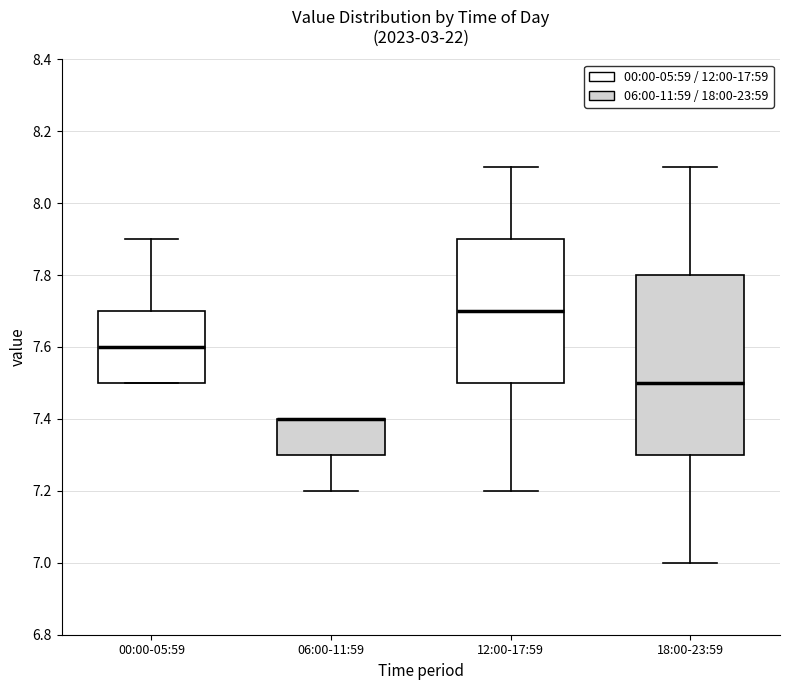

Reading left to right, read every box against the y-axis: the position of its median line, the range the box covers, and the ends of its whiskers. The values are not printed on the chart, so give them approximately, as read against the axis.

00:00-05:59: median 7.6, box 7.5 to 7.7, whiskers 7.5 to 7.9
06:00-11:59: median 7.4 (drawn on the box's upper edge), box 7.3 to 7.4, whiskers 7.2 to 7.4
12:00-17:59: median 7.7, box 7.5 to 7.9, whiskers 7.2 to 8.1
18:00-23:59: median 7.5, box 7.3 to 7.8, whiskers 7.0 to 8.1